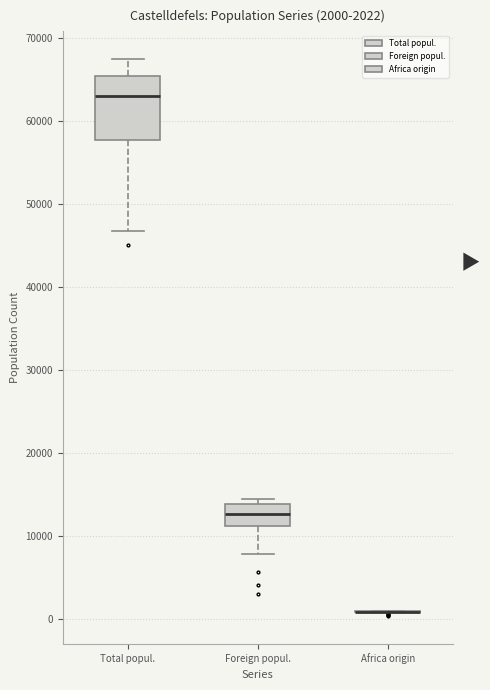

Which box is the tallest, from its lower edge to its upper edge?

Total popul.